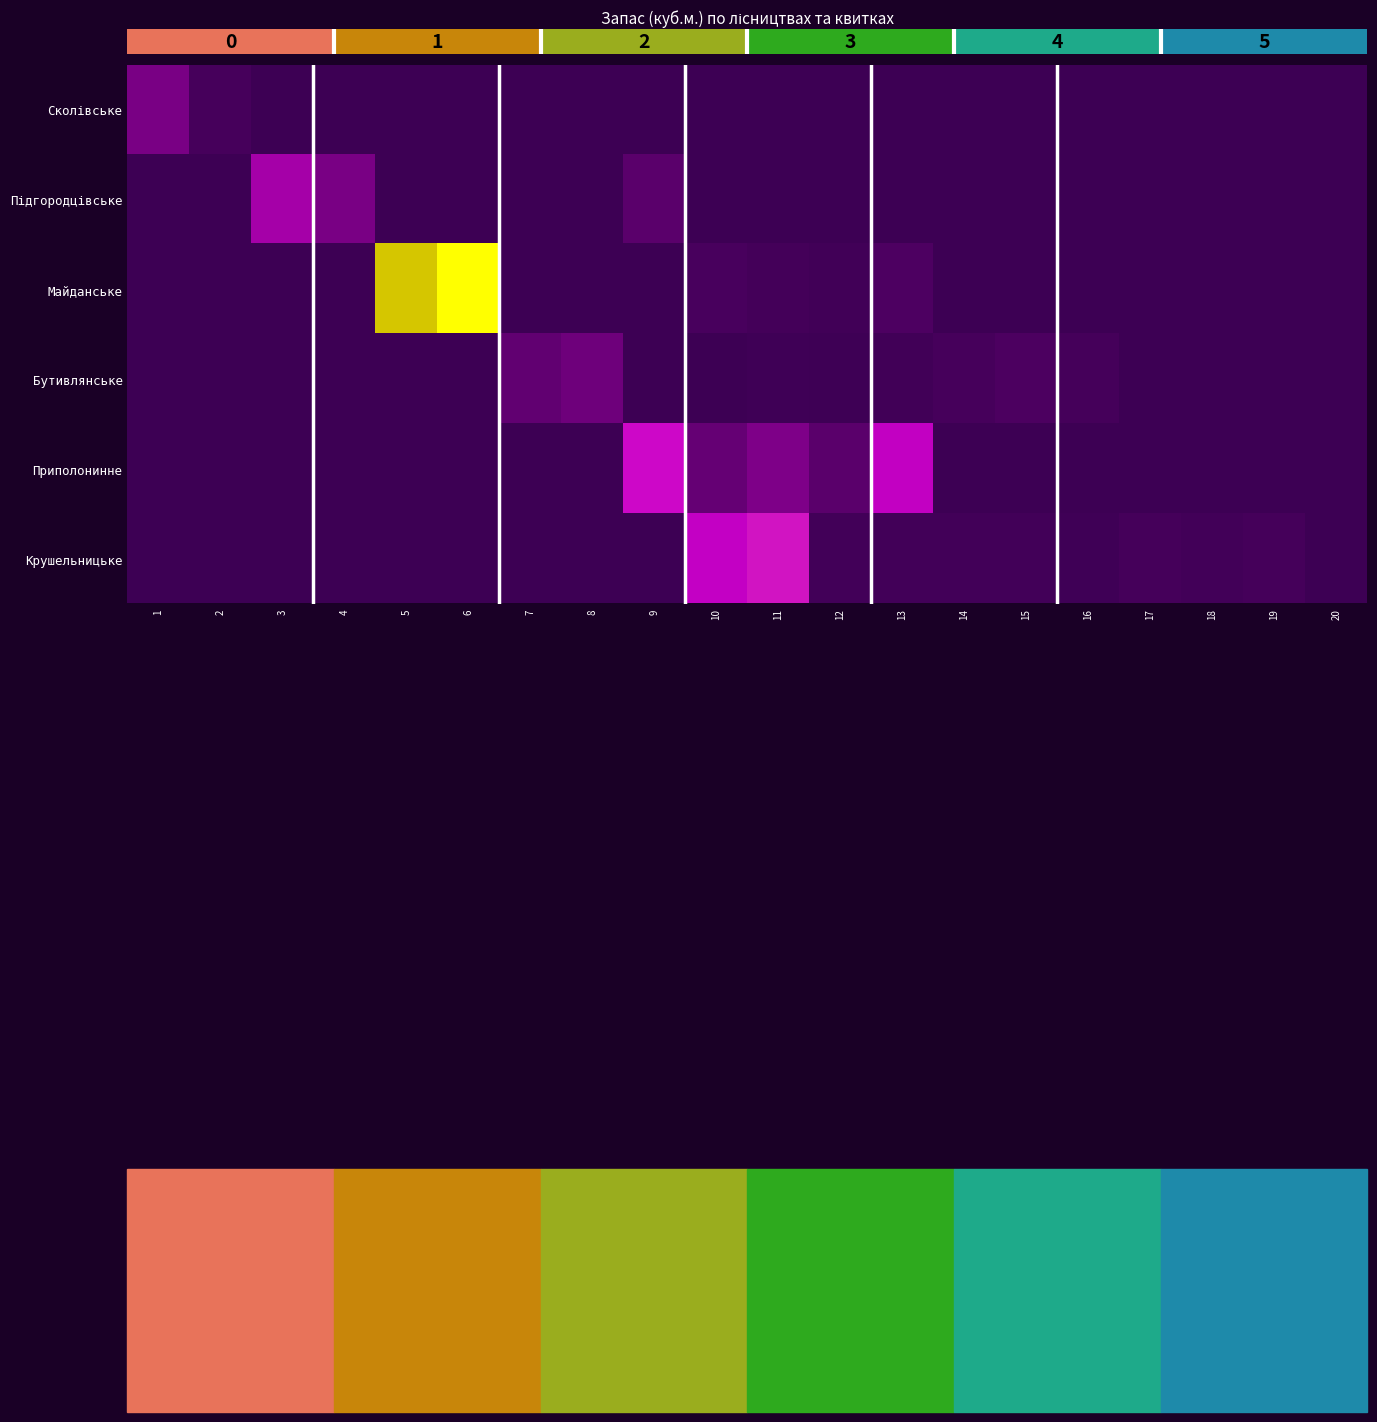

Which category has the highest value across all series?

6